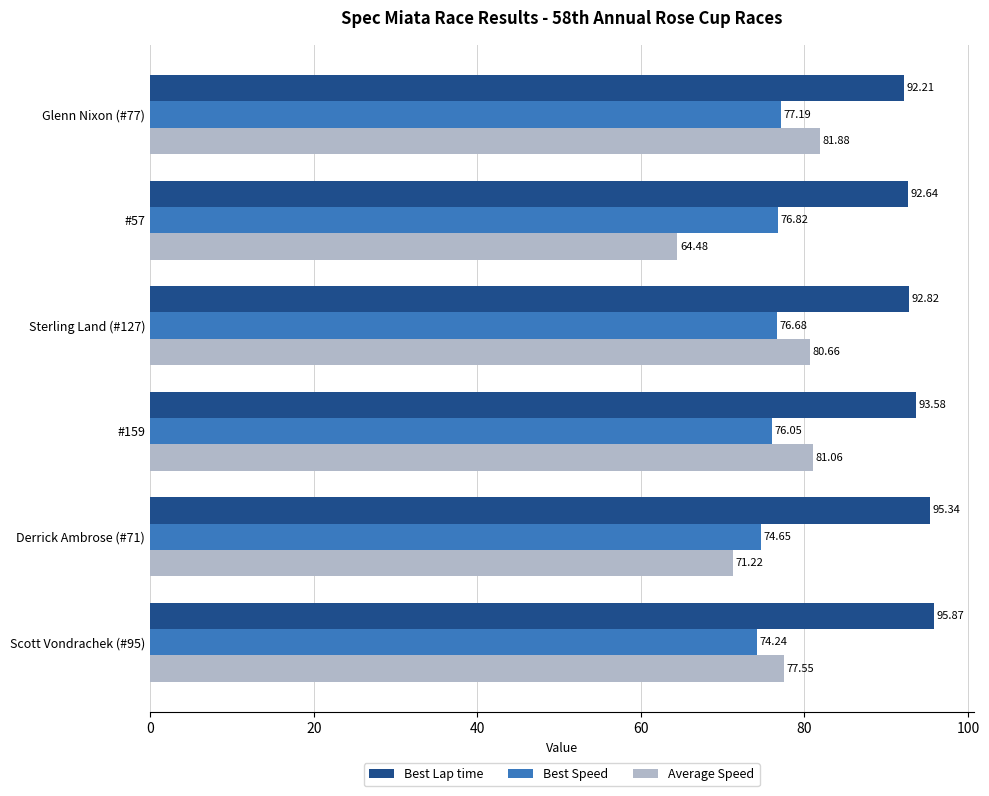

Which series has the widest spread of values?

Average Speed